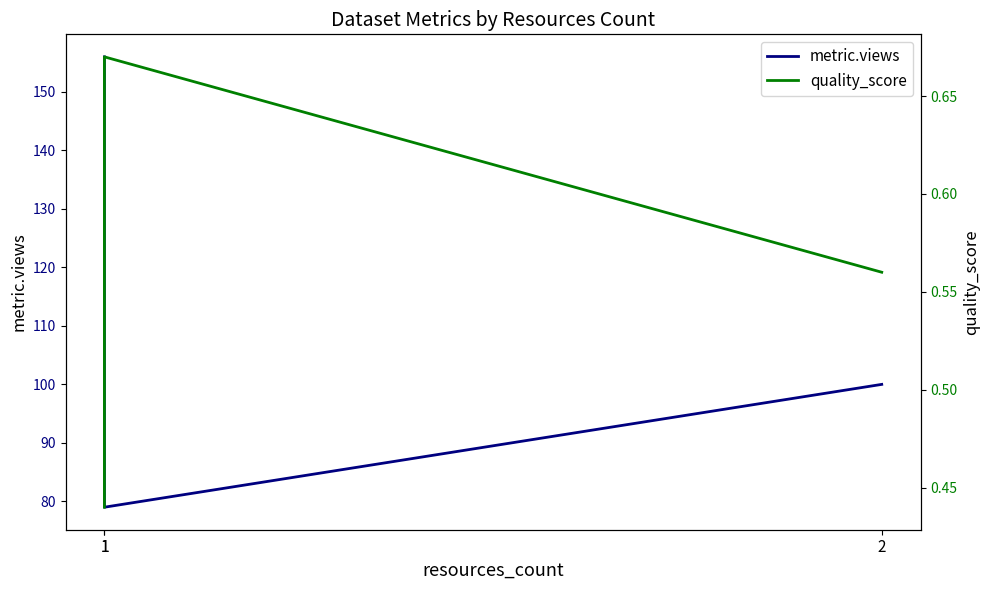

How many lines are shown in the chart?

2